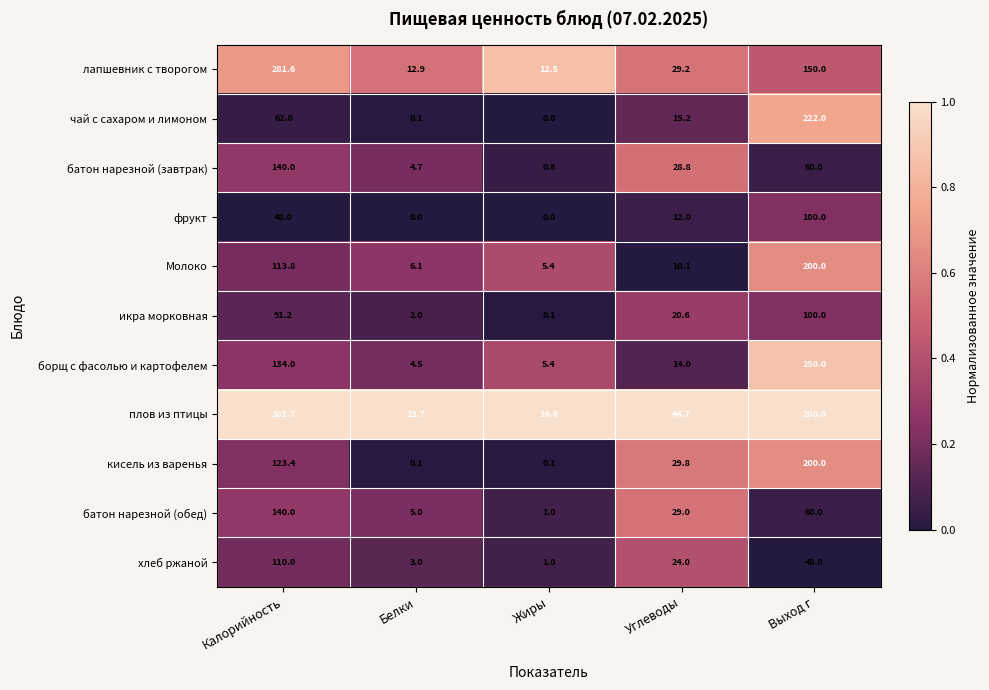

The value of плов из птицы at Жиры is 25.9. True or false?

False